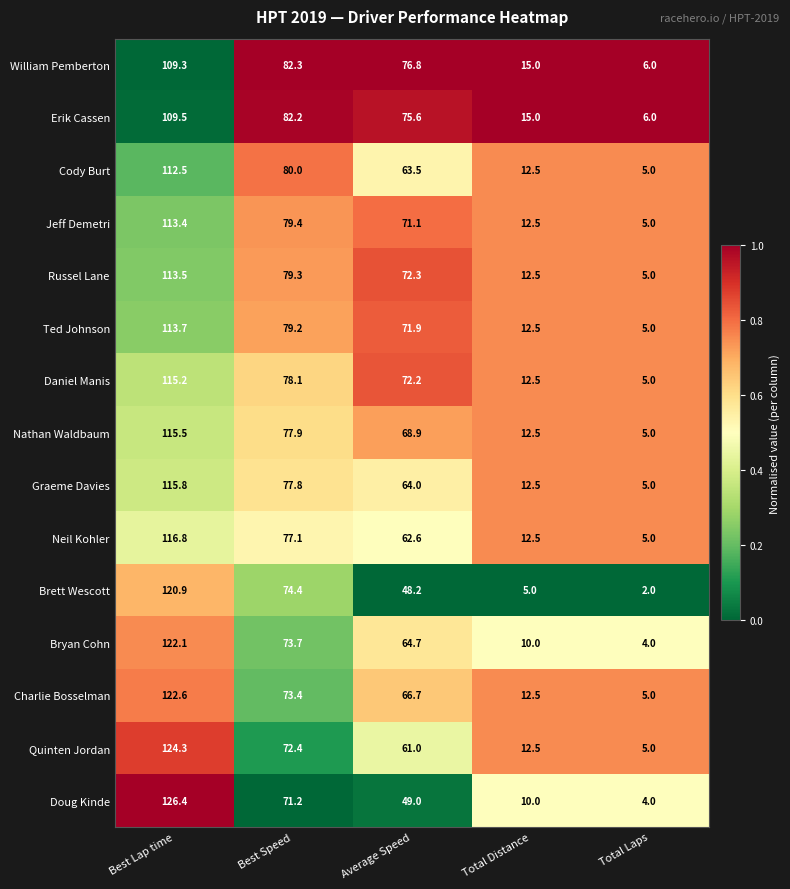

What is the approximate value of William Pemberton at Total Distance?

15.0